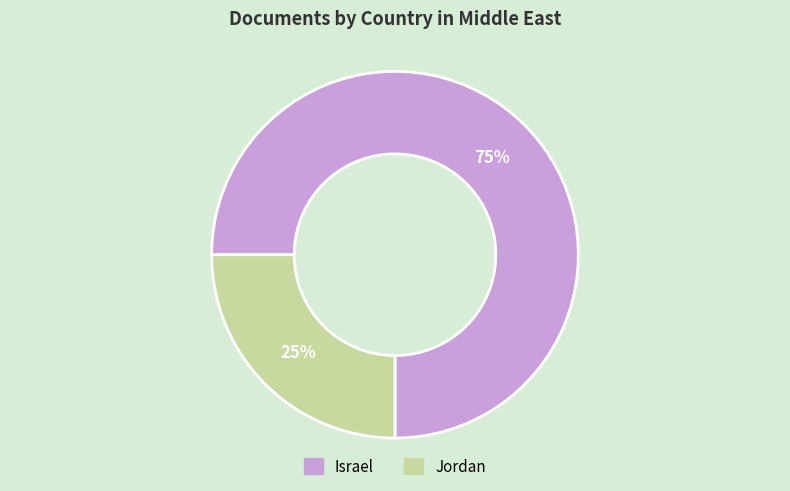

Is the sum of Jordan and Israel greater than half?

Yes